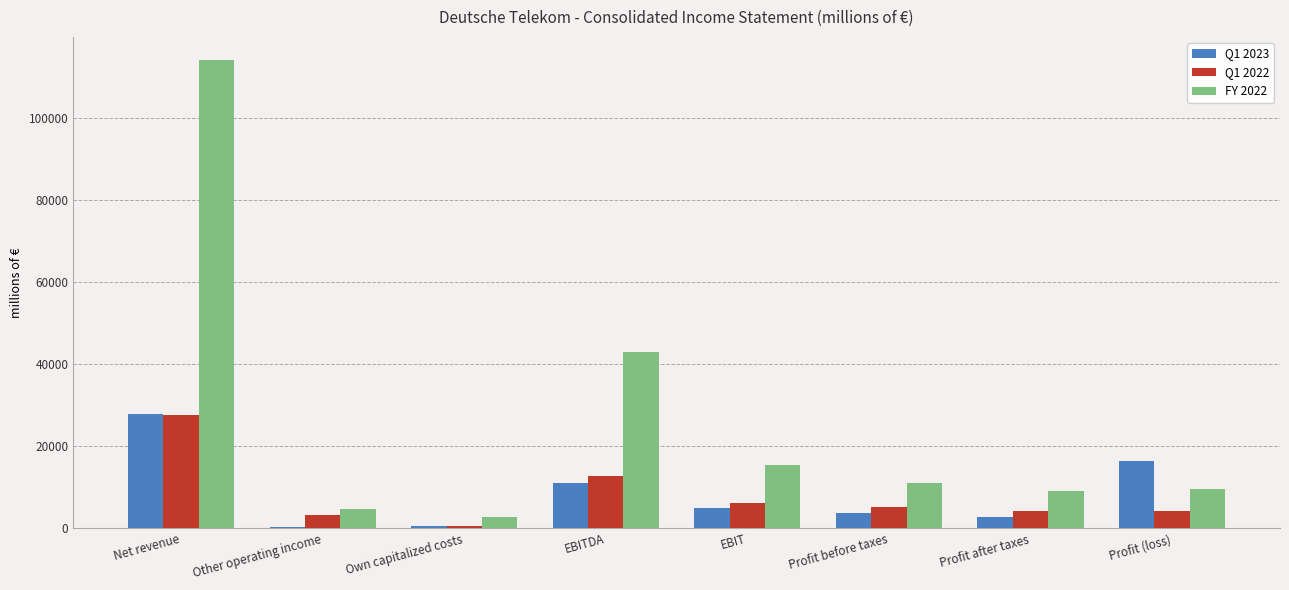

How many categories are shown in the chart?

8